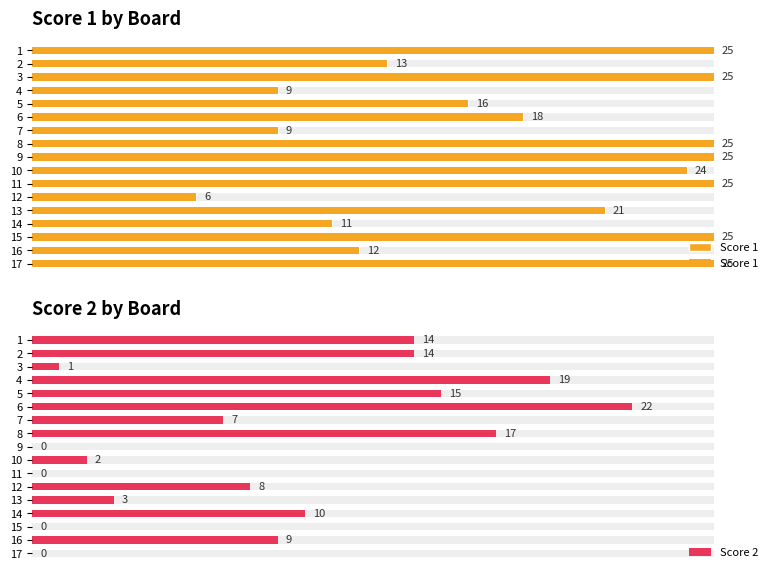

The value of Score 1 at 14 is 6. True or false?

False